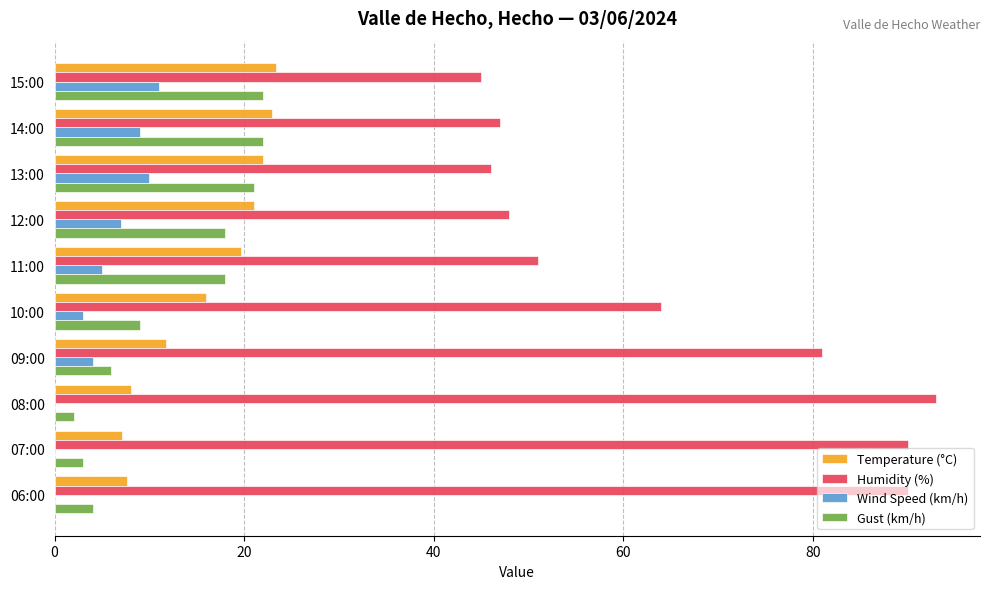

What is the maximum value shown in the chart?

93.0